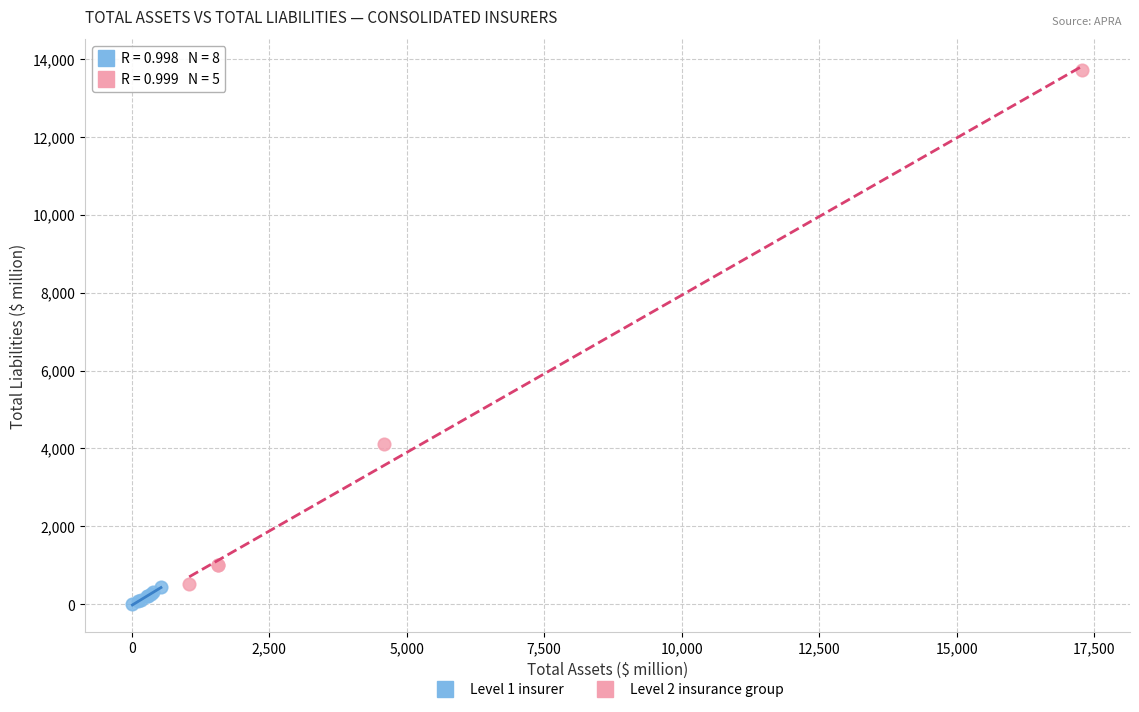

What are all the series names shown in the legend?

Level 1 insurer, Level 2 insurance group